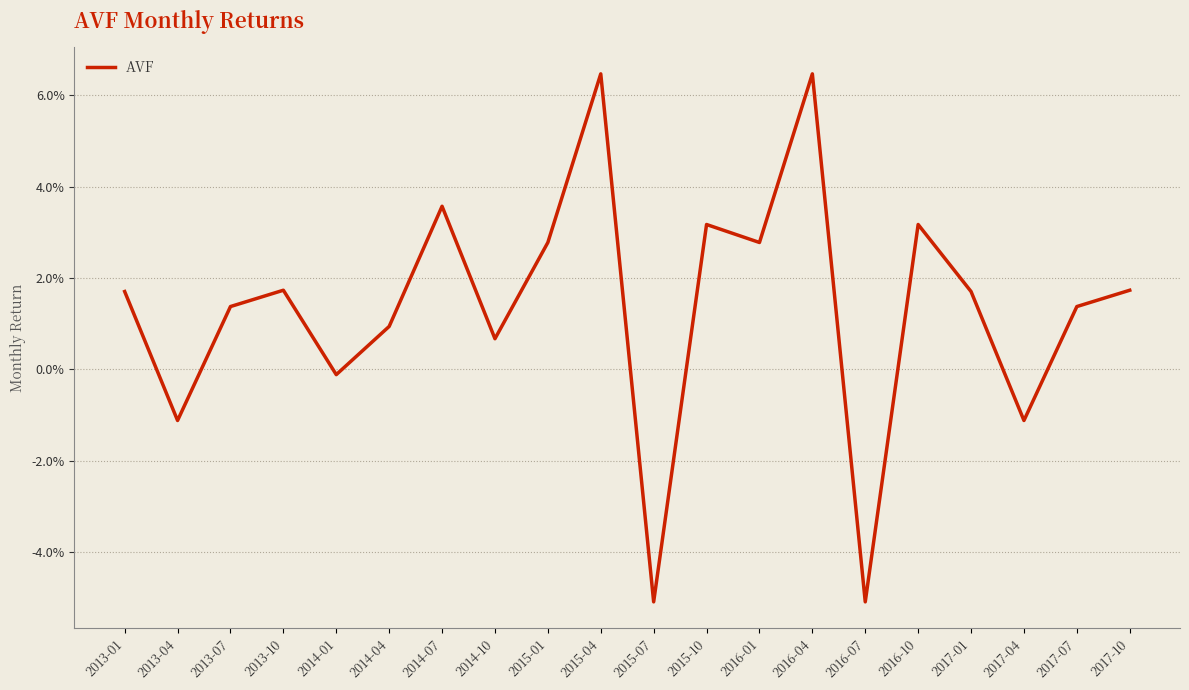

Which has a higher value, 2017-07 or 2013-10?

2013-10